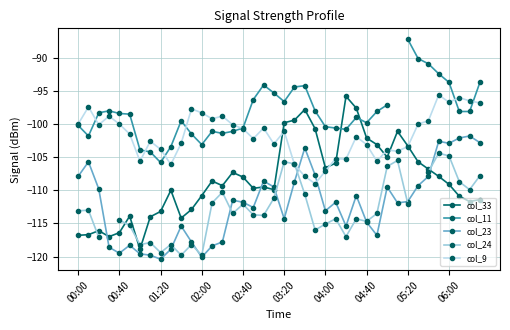

Count the number of categories in the chart.

40